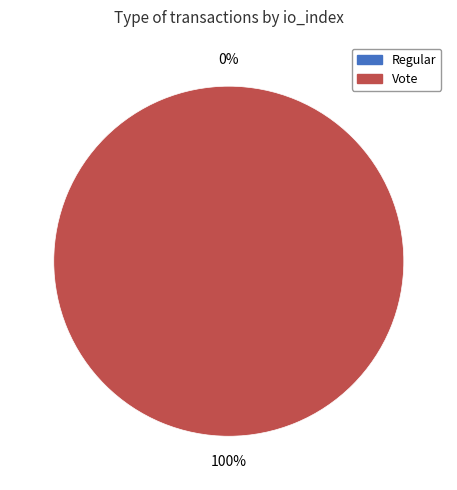

Which category has the biggest portion of the pie?

Vote